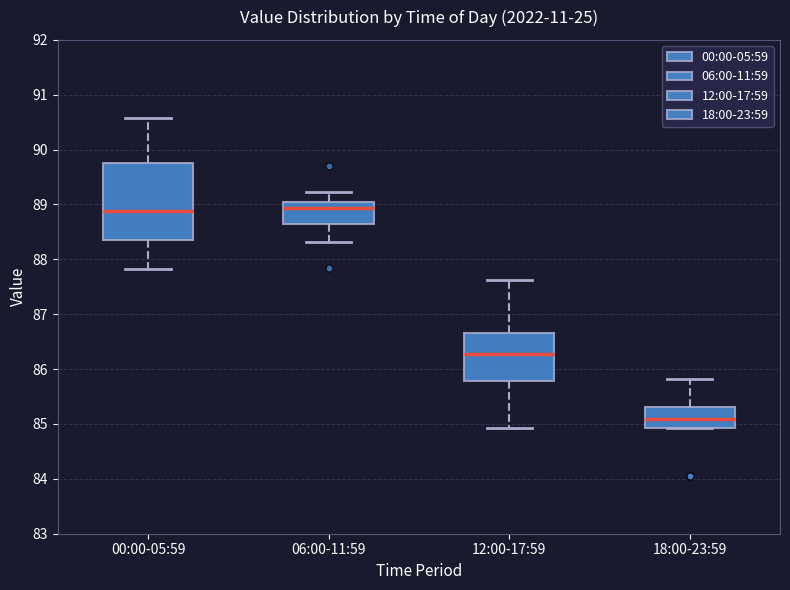

Comparing the boxes themselves (not the whiskers), which one is the tallest?

00:00-05:59